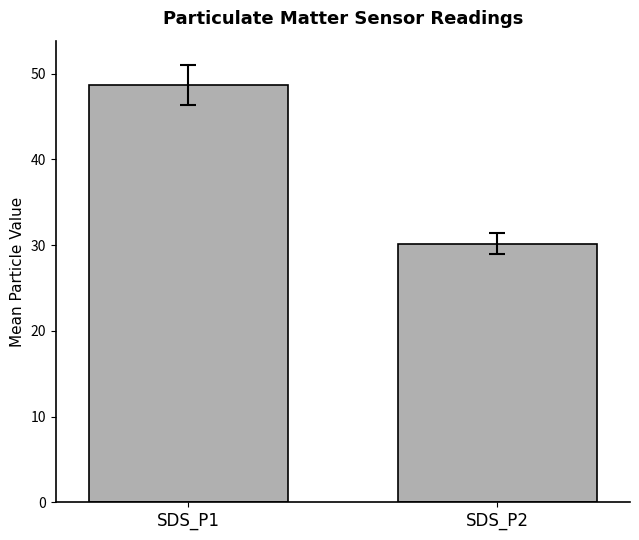

Is it true that the value at SDS_P2 is 30.2?

True